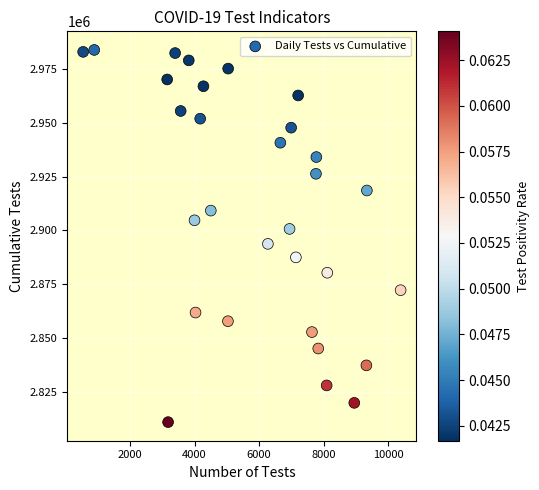

What is the range of Y values (max minus min)?

172838